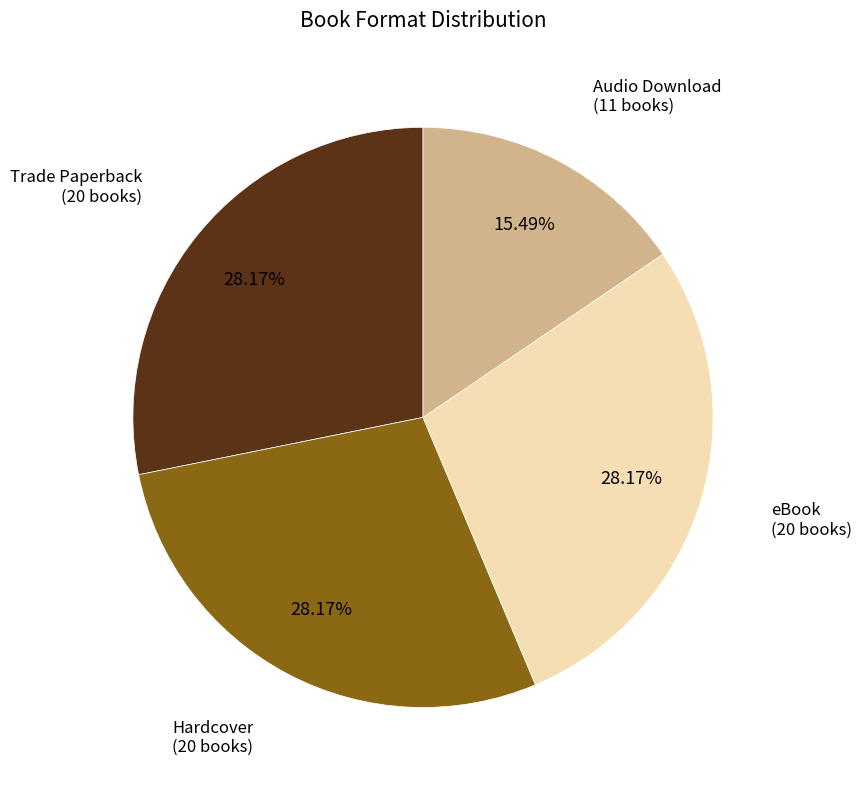

Combined, do eBook and Audio Download account for over 50%?

No